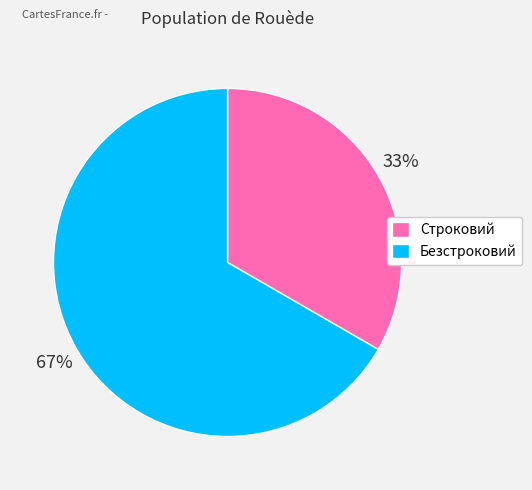

Combined, do Строковий and Безстроковий account for over 50%?

Yes